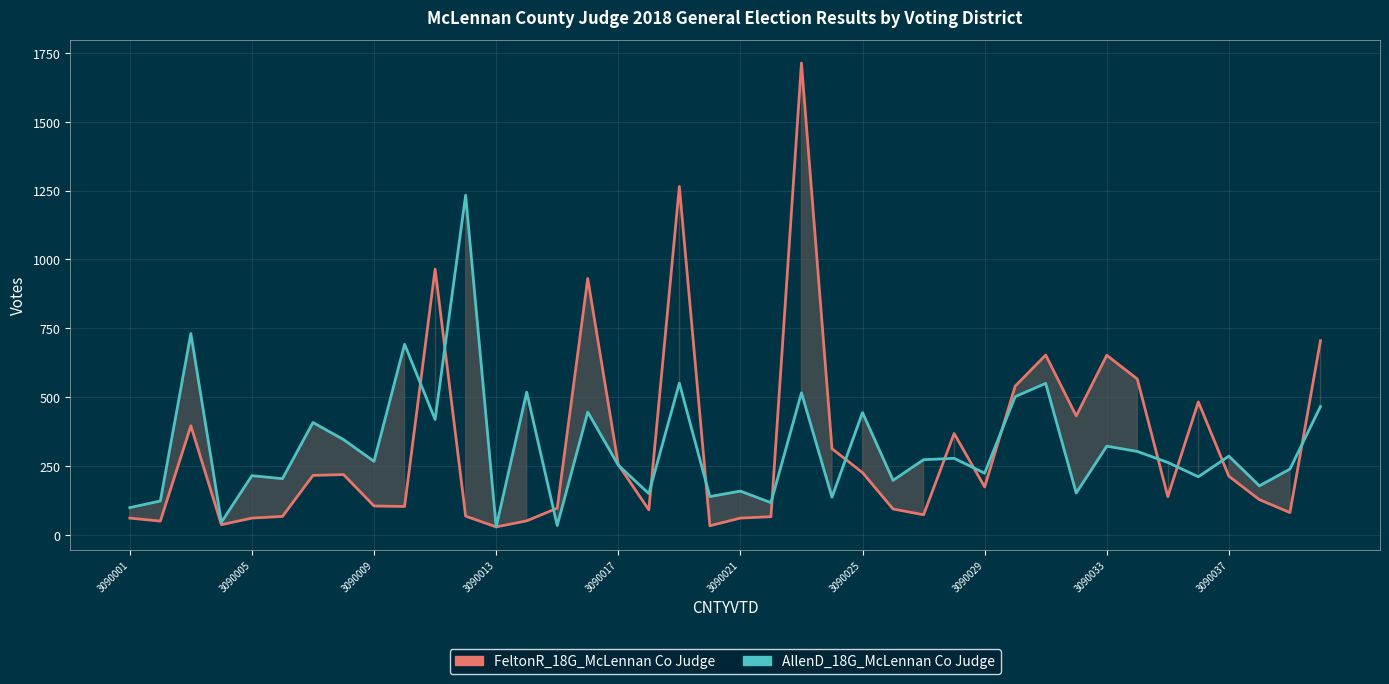

List the series in order of their peak value, highest first.

FeltonR_18G_McLennan Co Judge, AllenD_18G_McLennan Co Judge